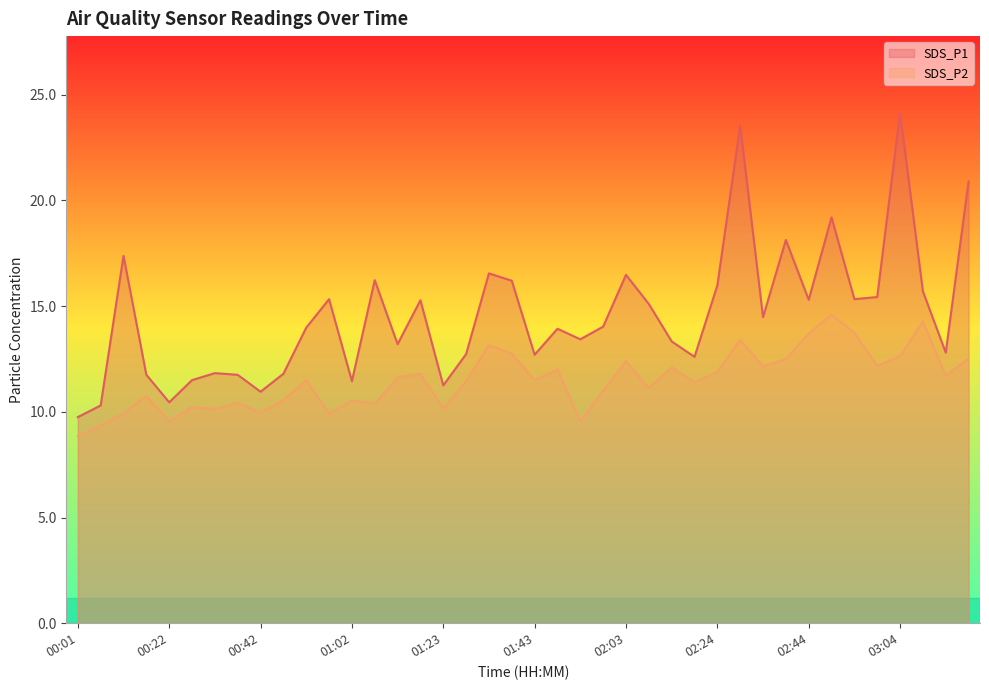

Is the value of SDS_P1 at 00:17 greater than the value of SDS_P2 at 03:09?

No